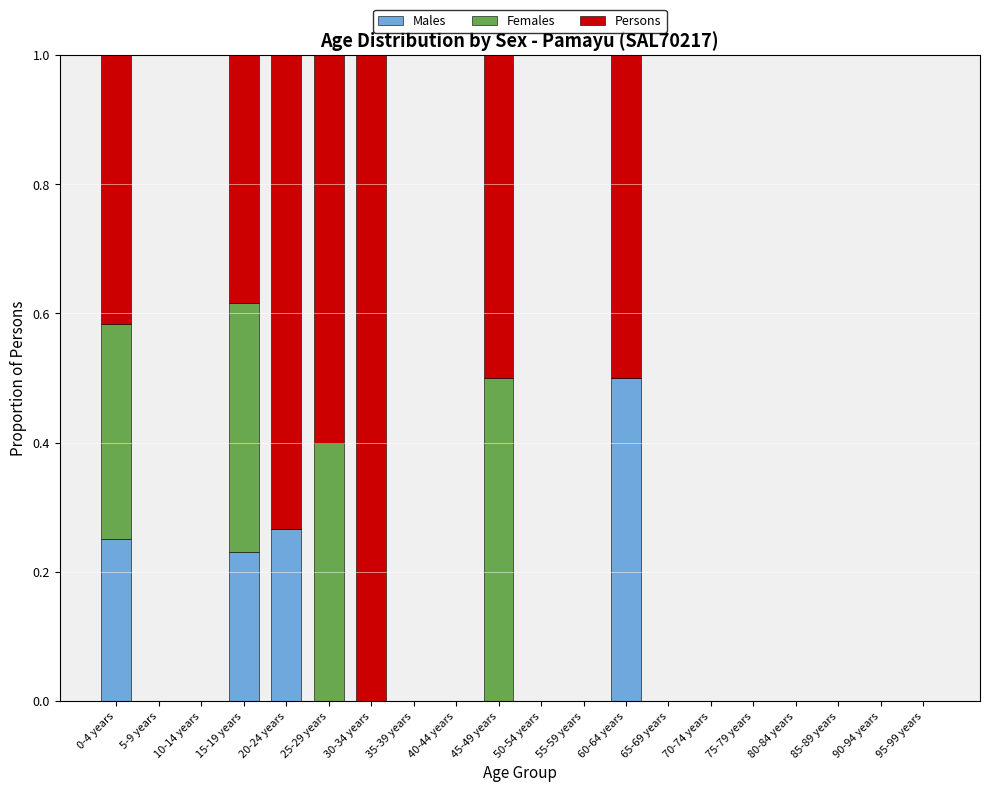

Which category has the highest value in the Males series?

60-64 years